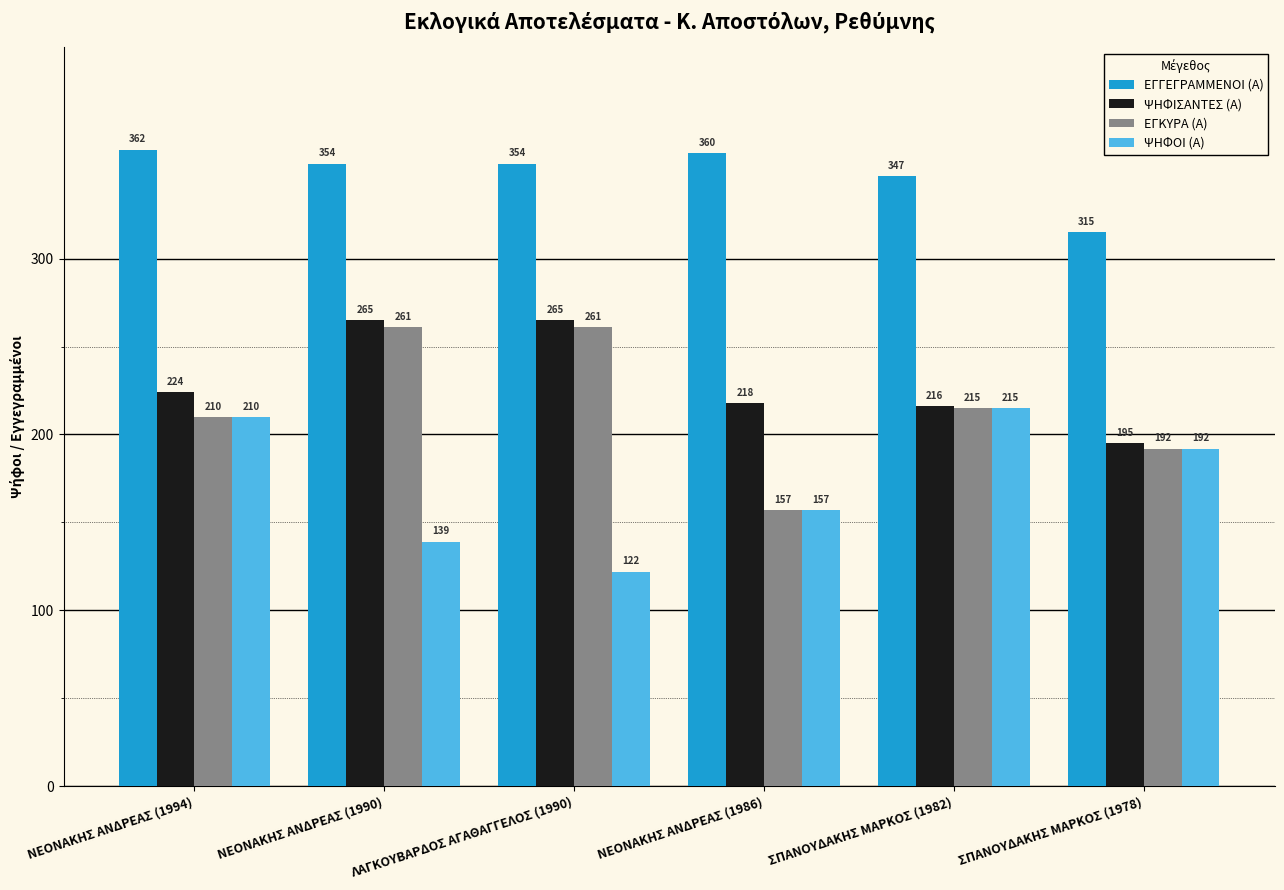

The value of ΨΗΦΙΣΑΝΤΕΣ (Α) at ΣΠΑΝΟΥΔΑΚΗΣ ΜΑΡΚΟΣ (1982) is 313. True or false?

False